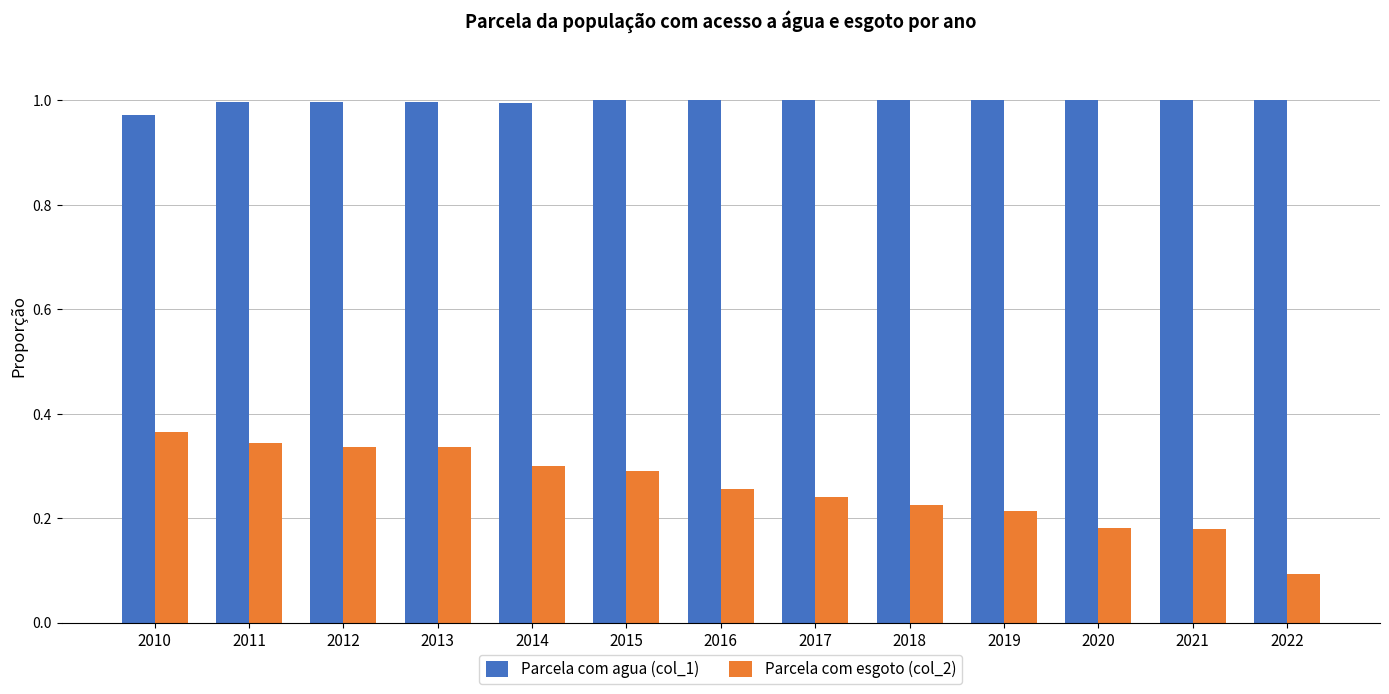

At how many categories does at least one series exceed 0?

13